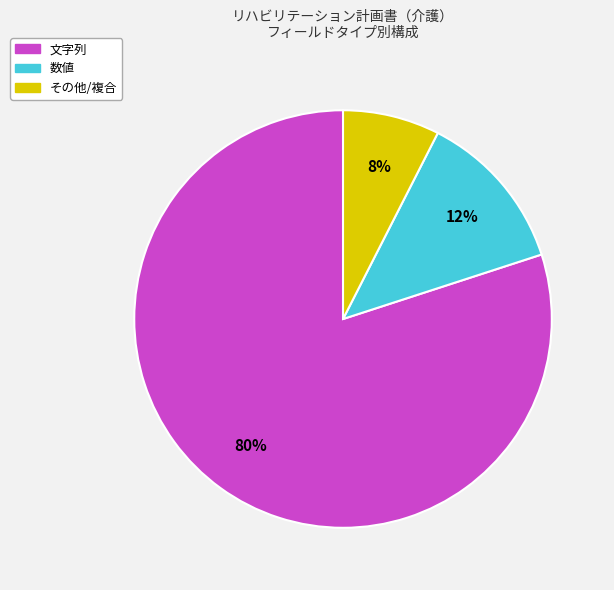

Is the sum of 数値 and その他 greater than half?

No